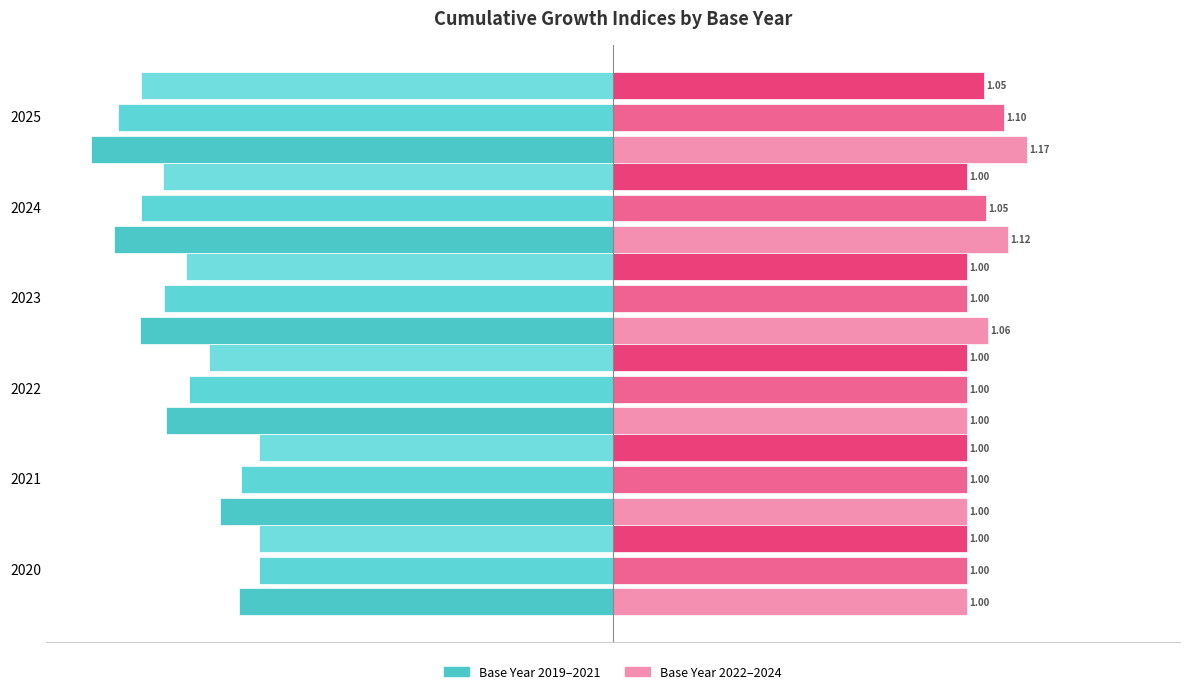

How many data points does each series have?

6